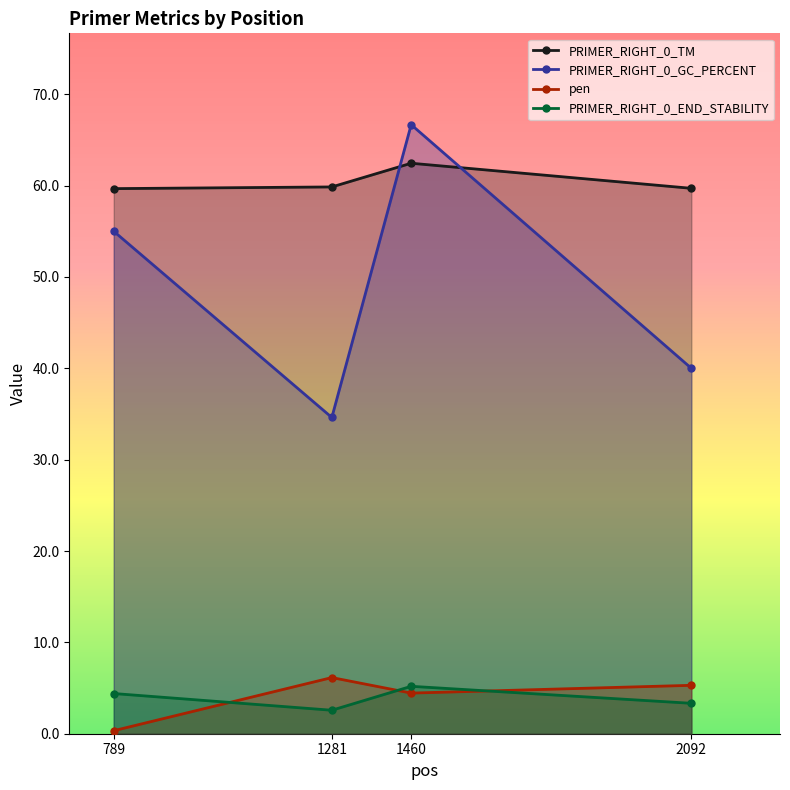

True or false: PRIMER_RIGHT_0_TM has more than 1 points higher than both neighbors.

False